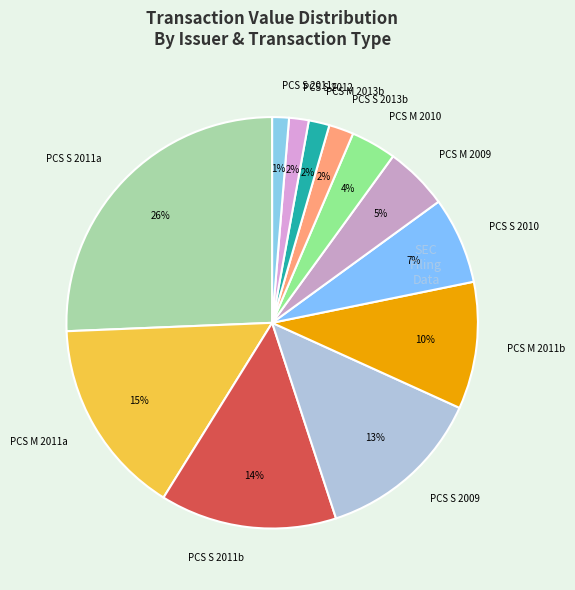

What is the largest slice in the pie chart?

PCS S 2011a